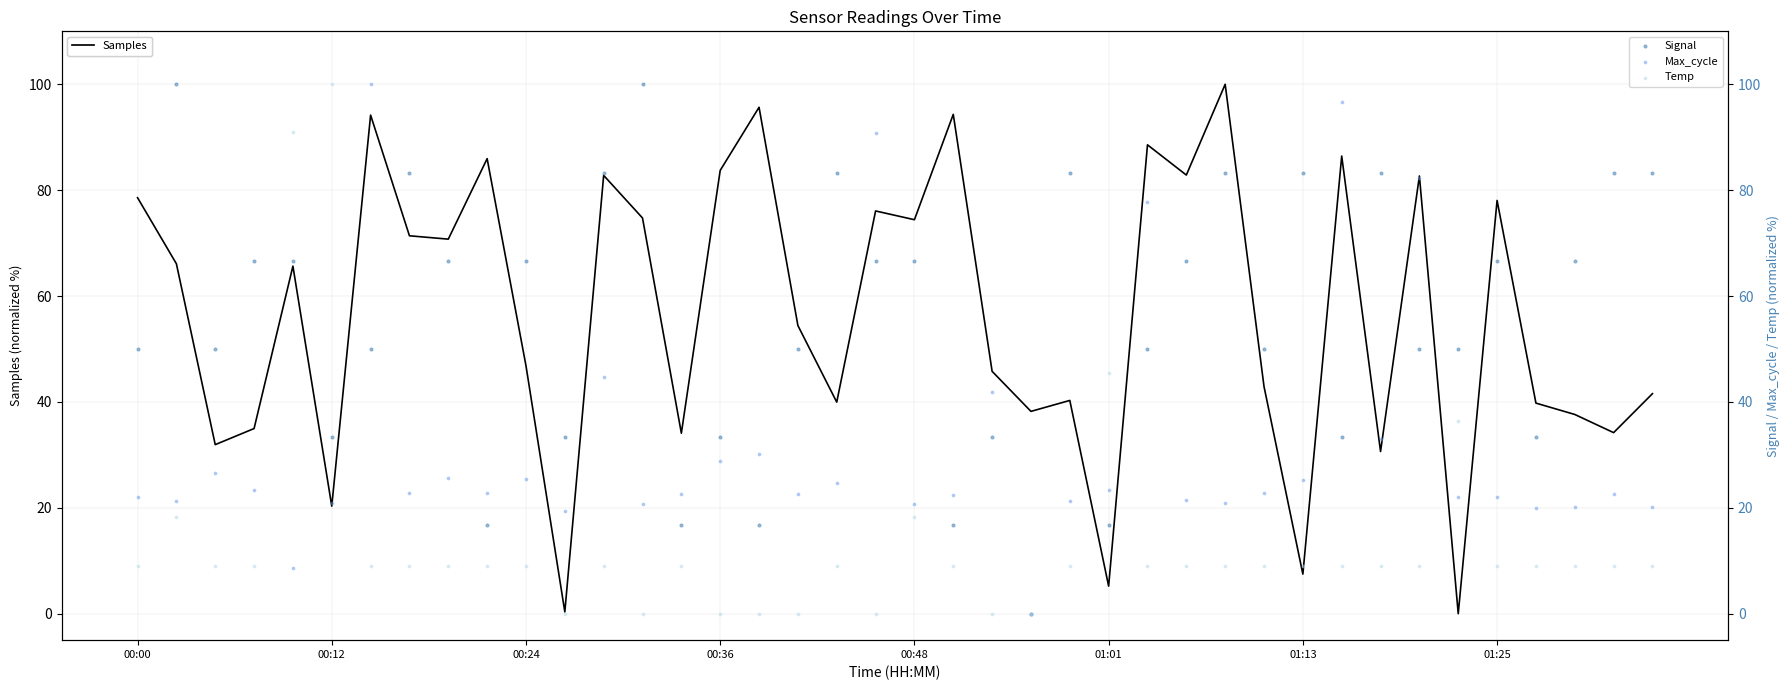

Which series has the largest total across all categories?

Samples